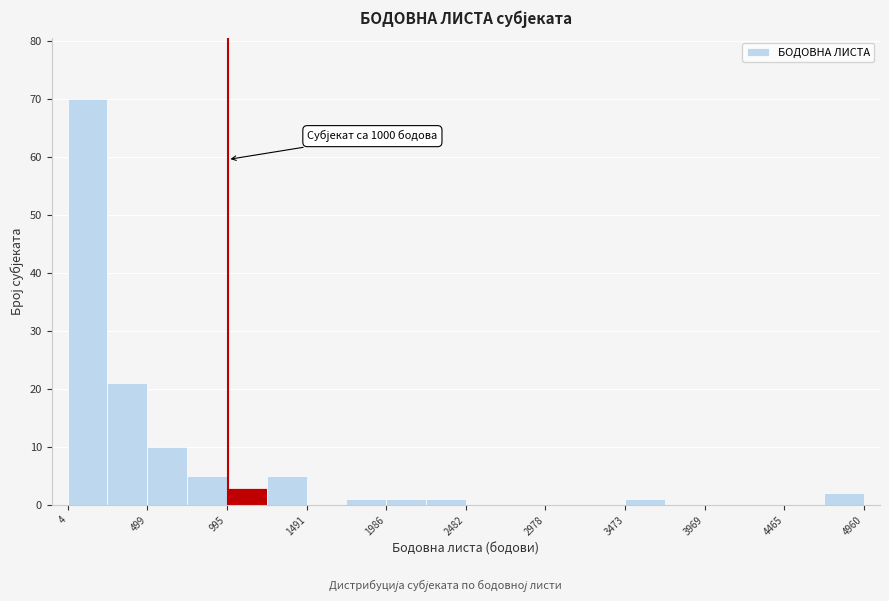

Which range on the x-axis has the tallest bar?

0 to 250